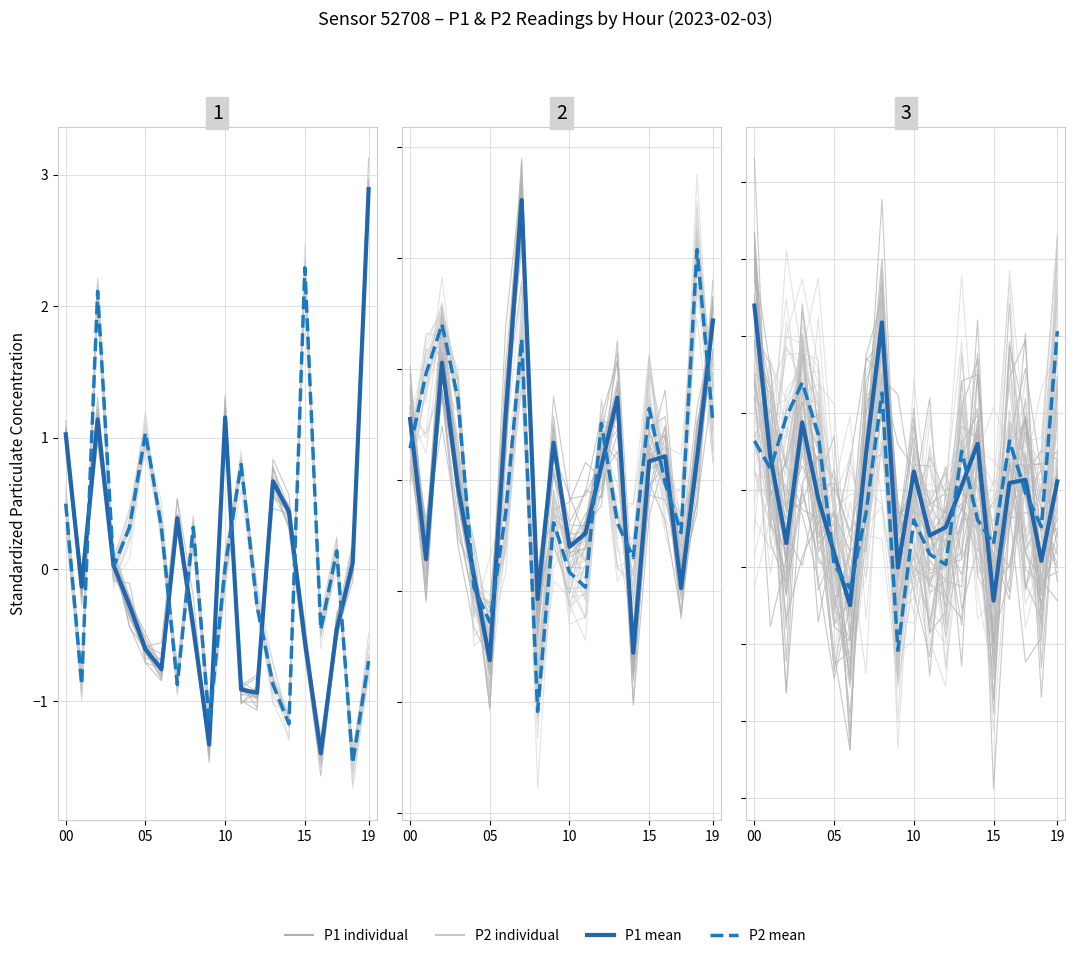

Which series has the largest range (max minus min)?

P1 individual